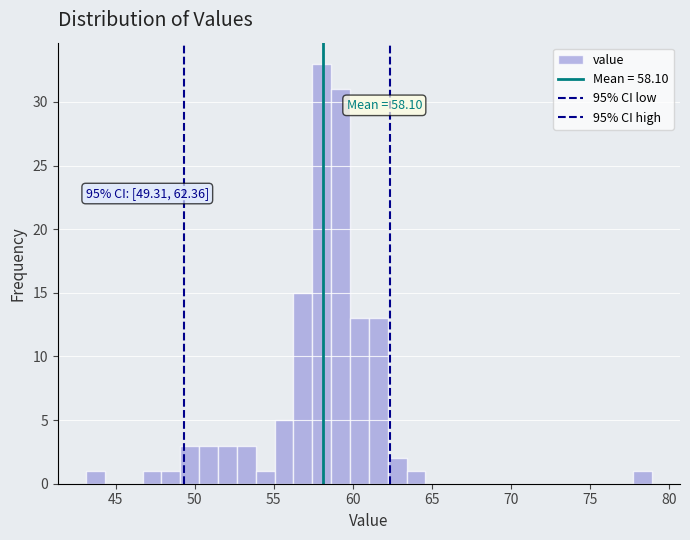

Around what value on the x-axis is the tallest bar? Give the approximate position of its centre, as read against the axis.

58.0